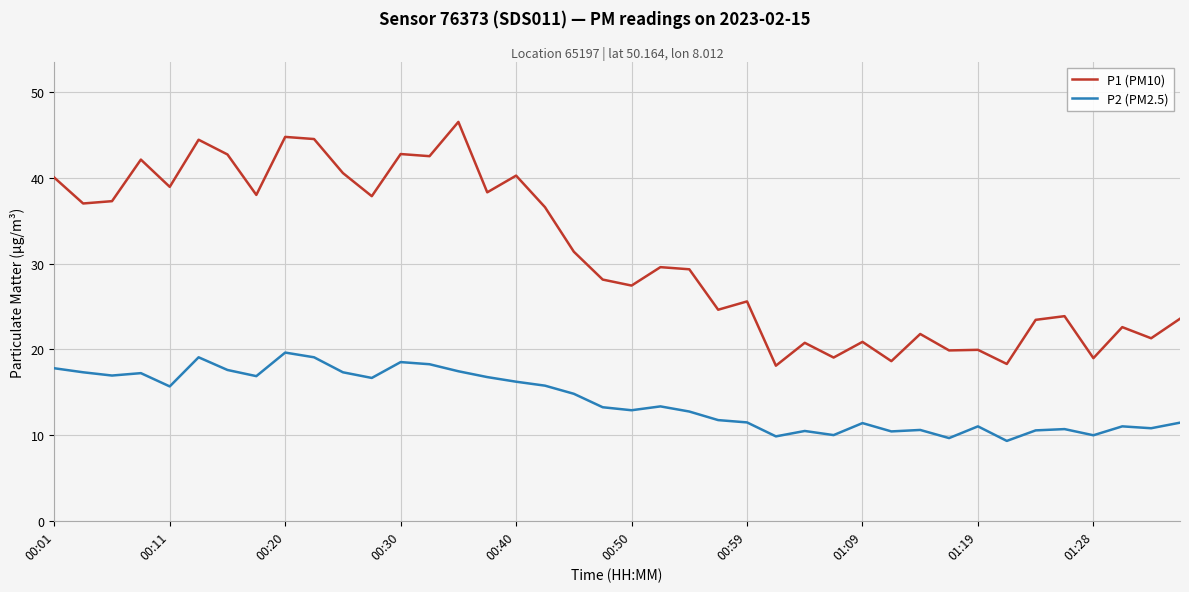

Which series has the widest spread of values?

P1 (PM10)